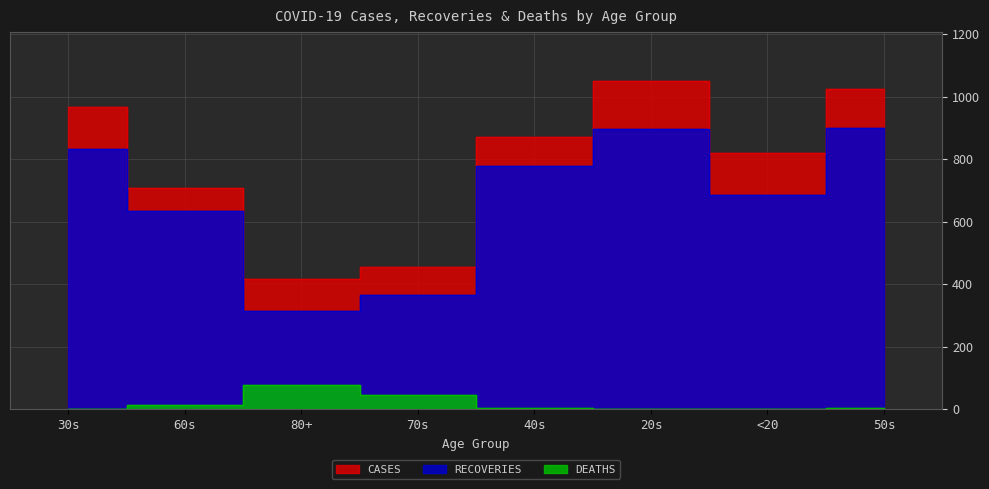

What is the total value across all series at <20?

1503